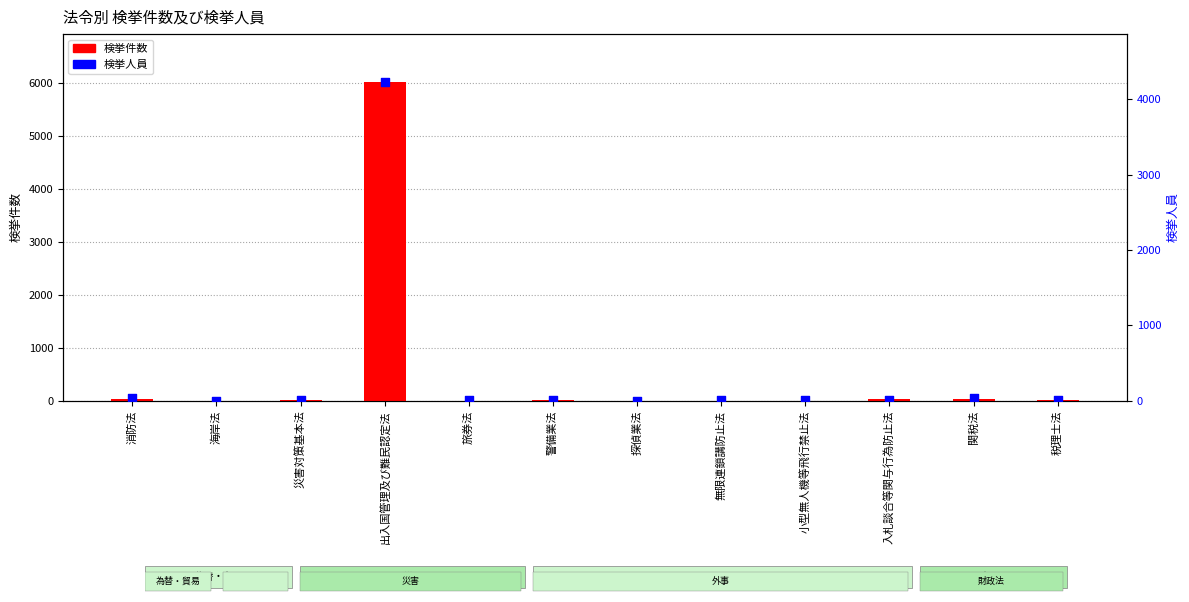

Which series reaches the minimum Y coordinate?

検挙件数